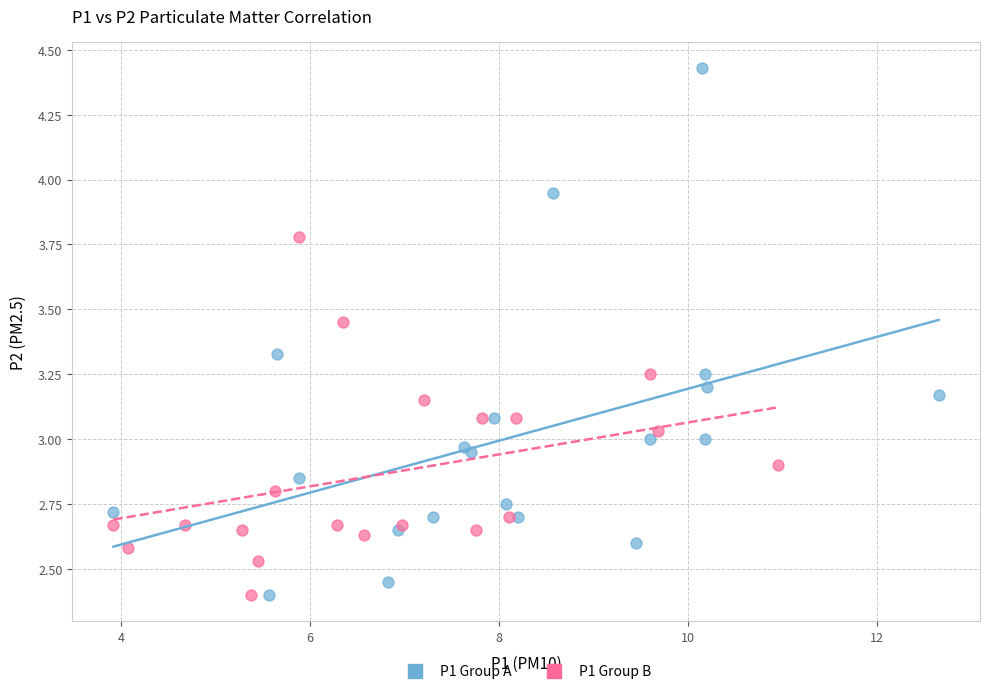

Which series contains the highest Y value?

P1 Group A